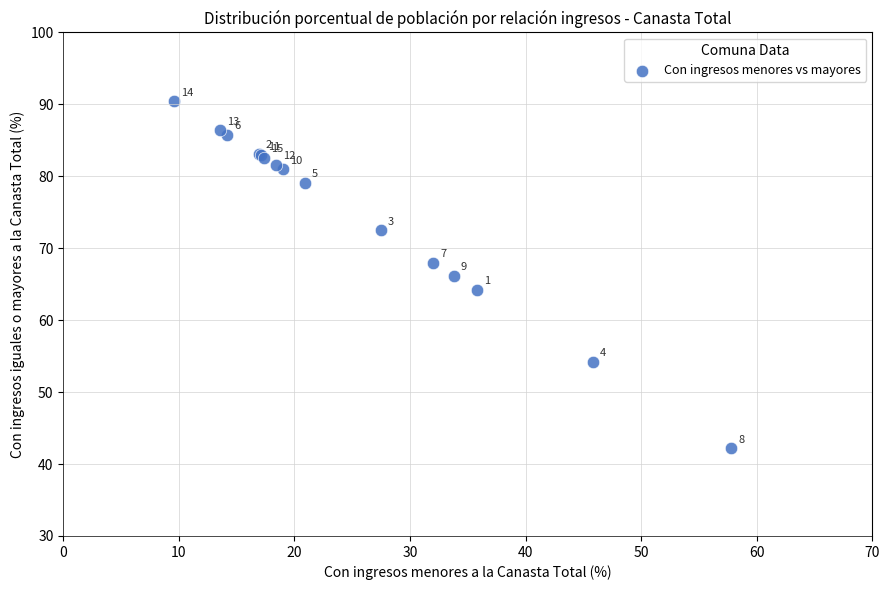

What Y value in the scatter plot is closest to 66?

66.2